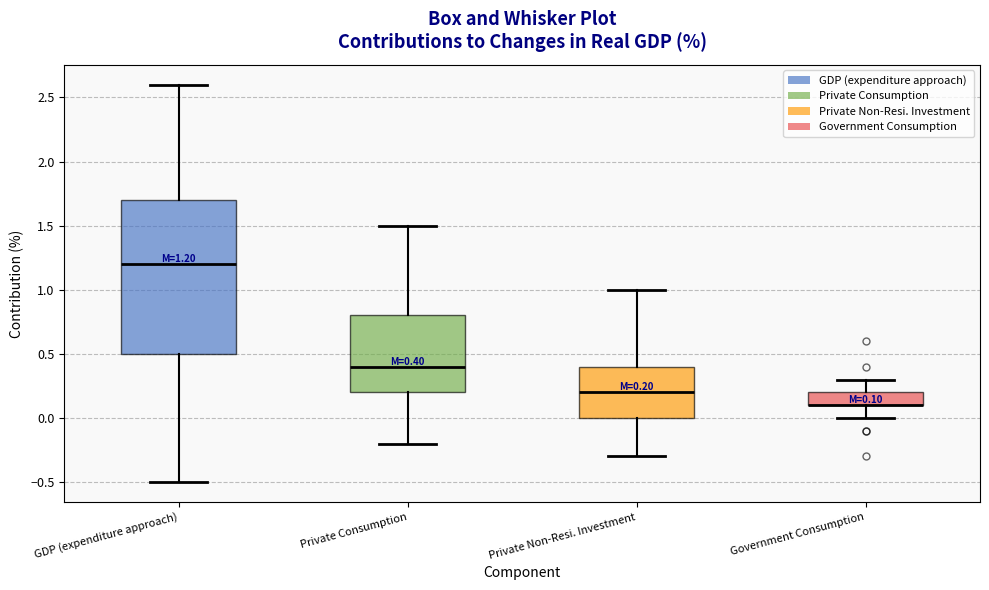

Comparing the boxes themselves (not the whiskers), which one is the tallest?

GDP (expenditure approach)